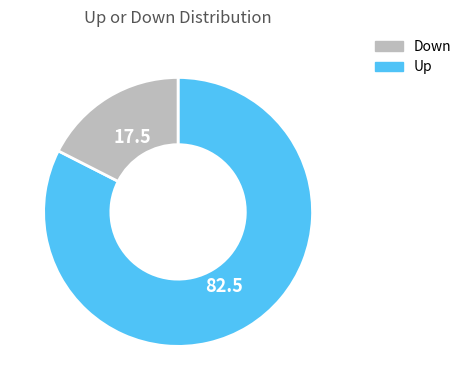

Is there any slice that represents more than half of the pie?

Yes